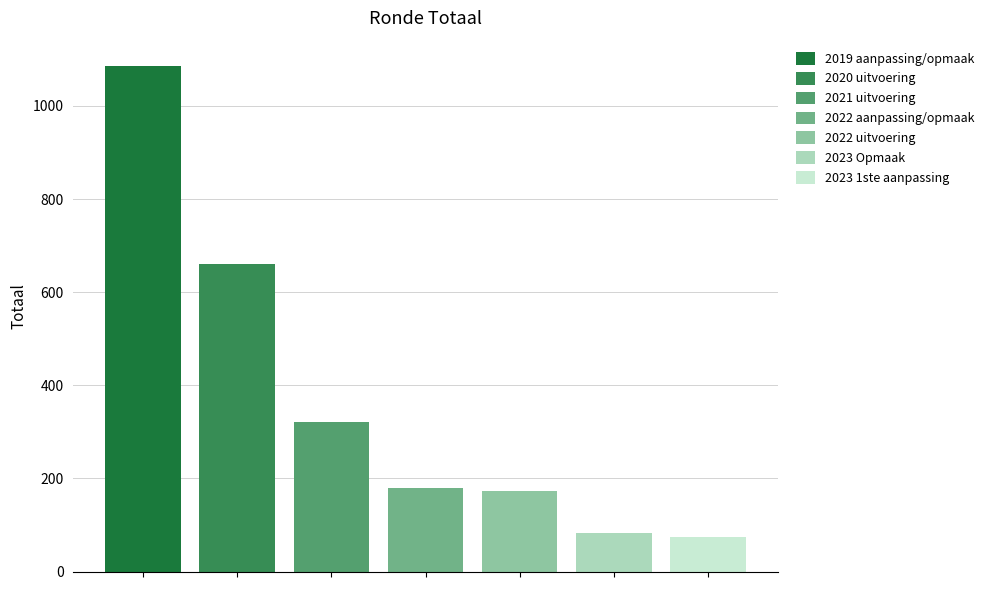

What is the minimum value shown in the chart?

75